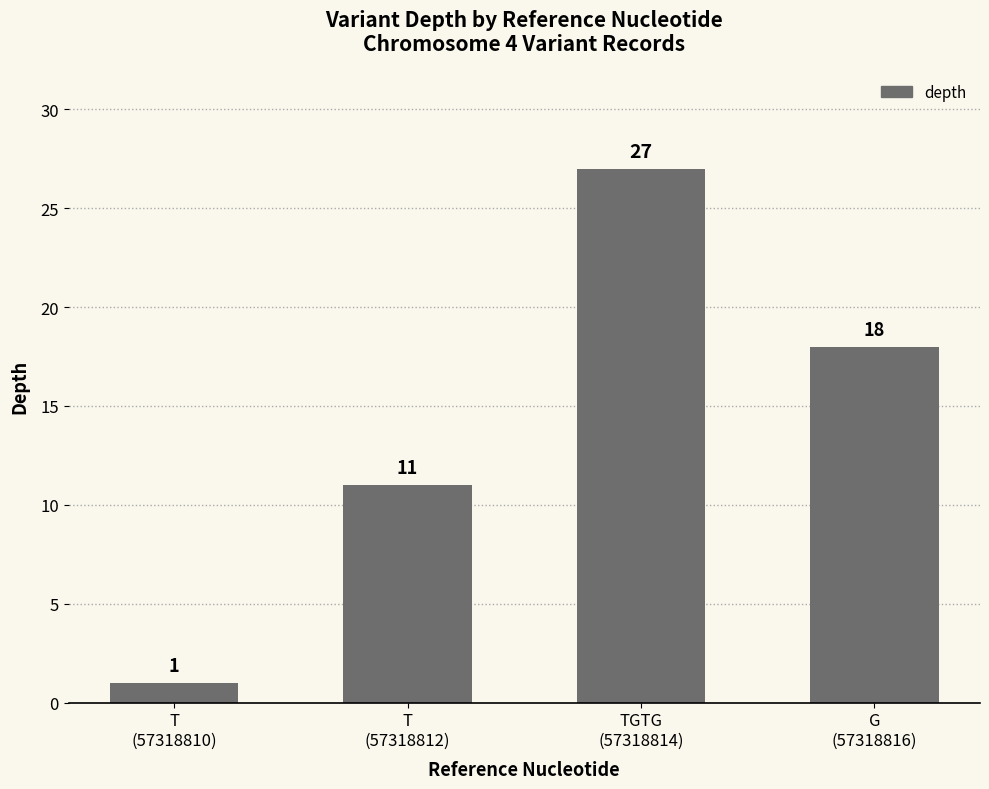

Rank the categories by value from lowest to highest.

T
(57318810), T
(57318812), G
(57318816), TGTG
(57318814)